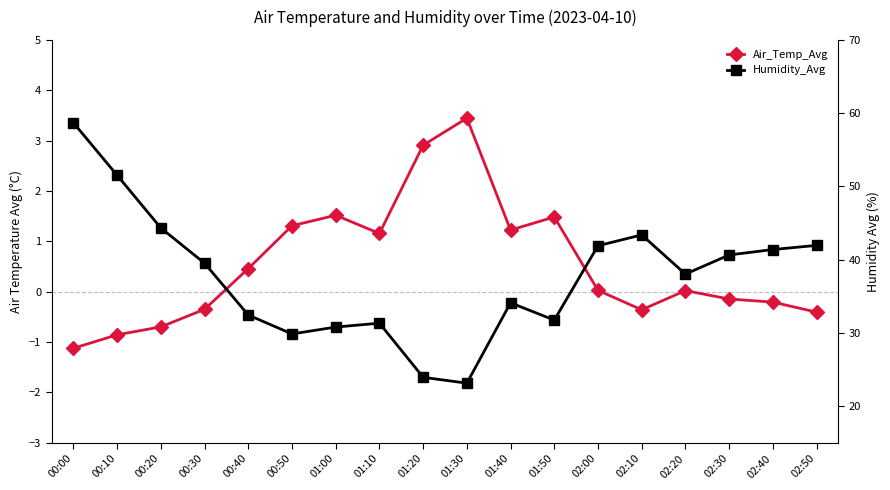

True or false: Humidity_Avg and Air_Temp_Avg intersect in this chart.

False